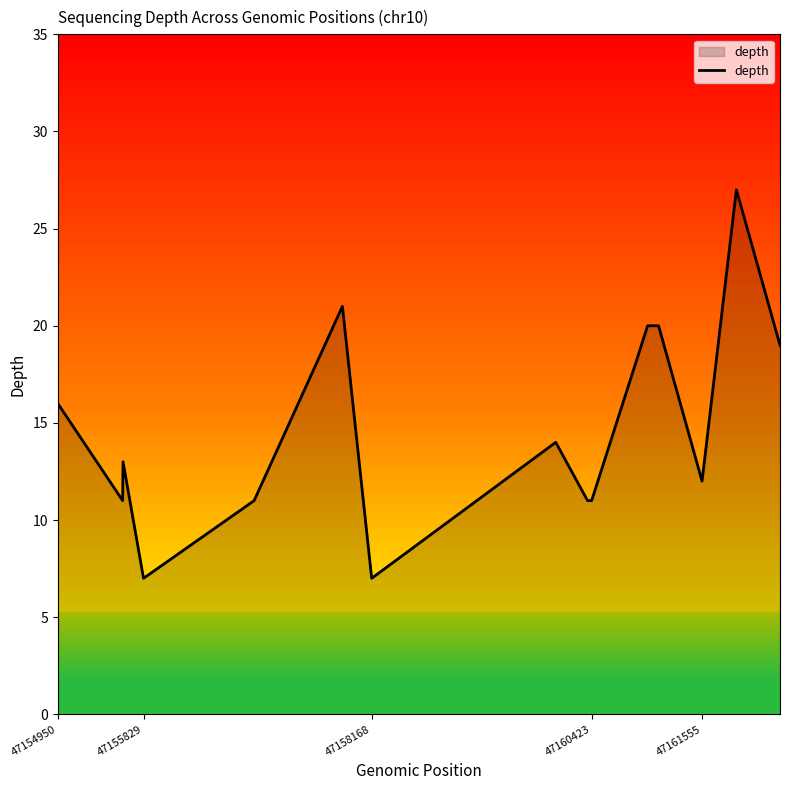

What is the maximum value shown in the chart?

27